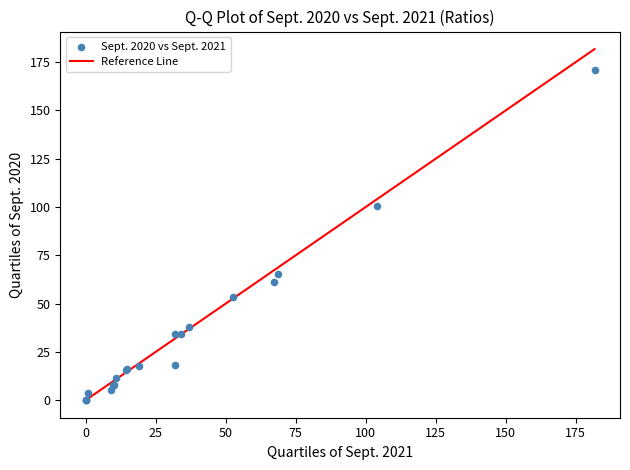

What Y value in the scatter plot is closest to 85?

100.5